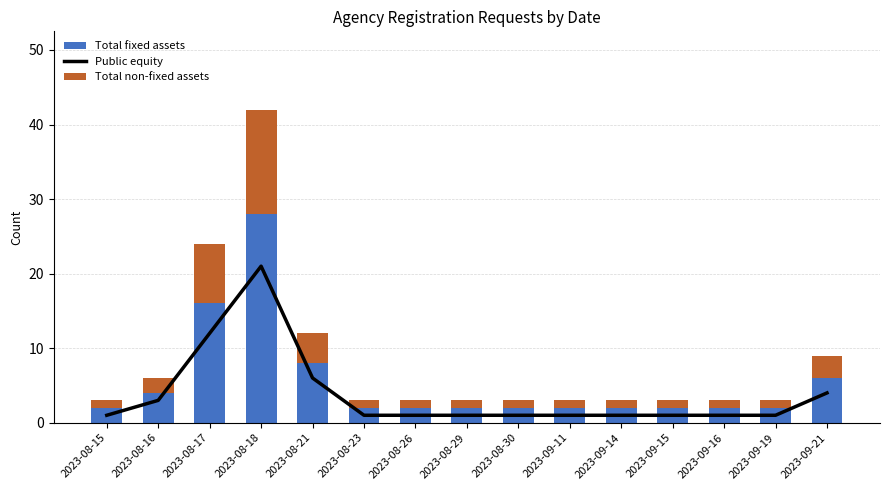

Is the value of Public equity at 2023-08-23 greater than the value of Total non-fixed assets at 2023-09-15?

No